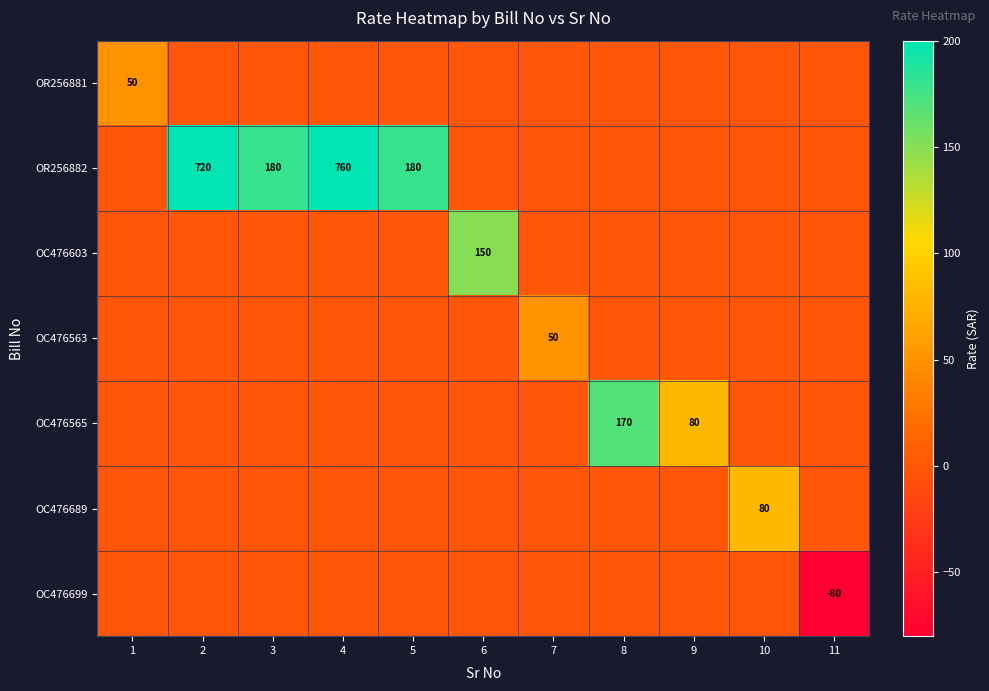

Is it true that row_5 equals 31 at 7?

False